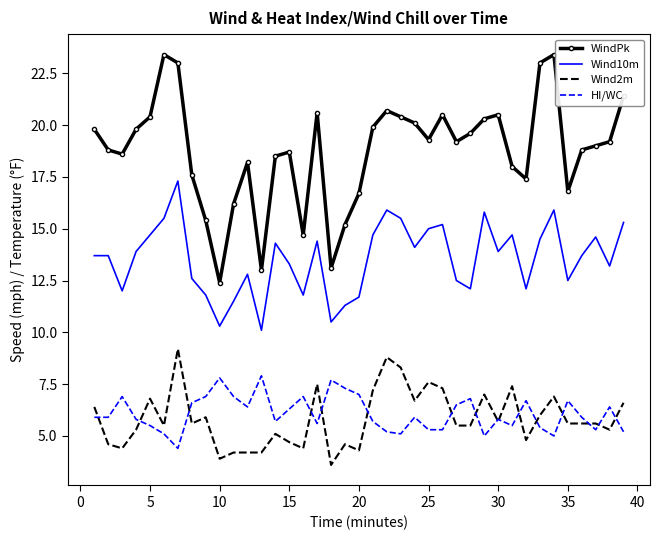

In WindPk, how many points are lower than both neighbors (excluding endpoints)?

9